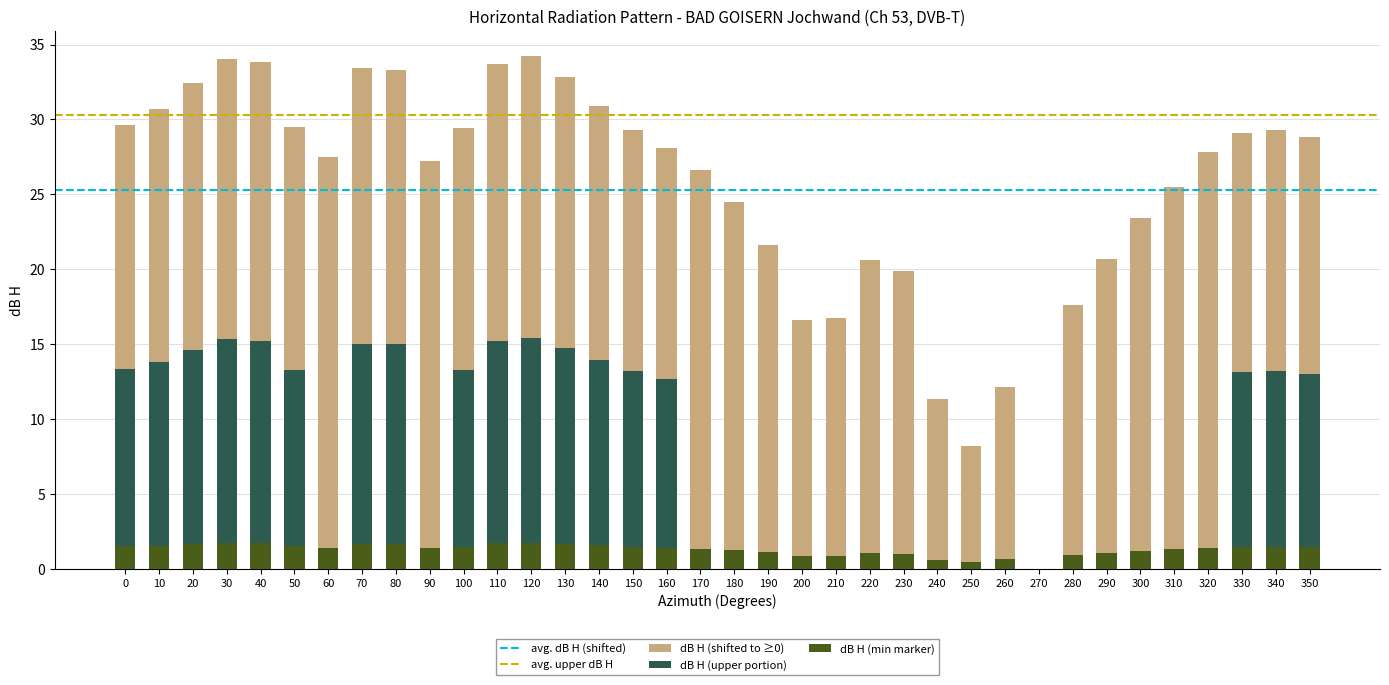

What is the change in value from 20 to 190?

-10.8